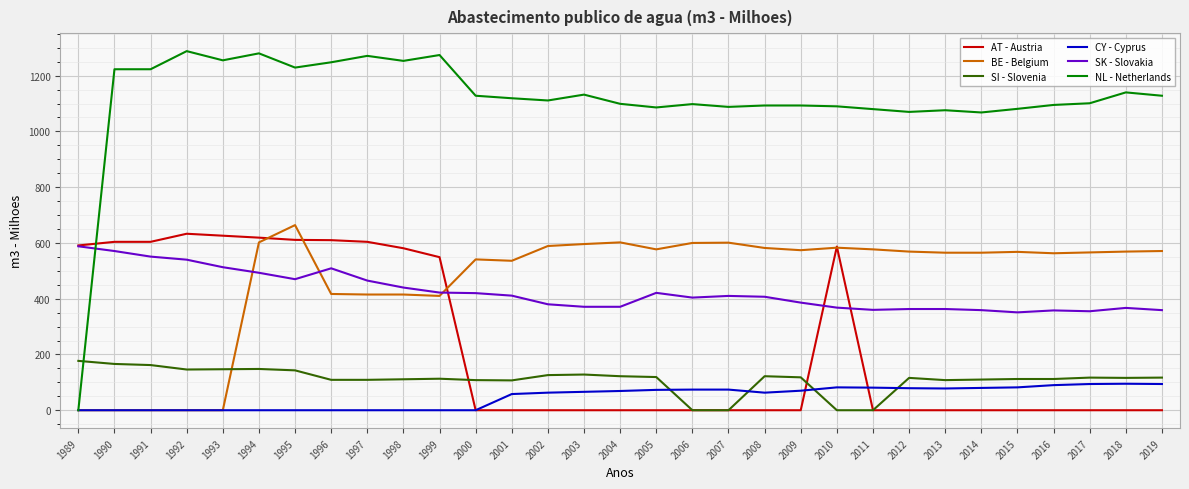

What is the spread (max minus min) of values at 2000?

1128